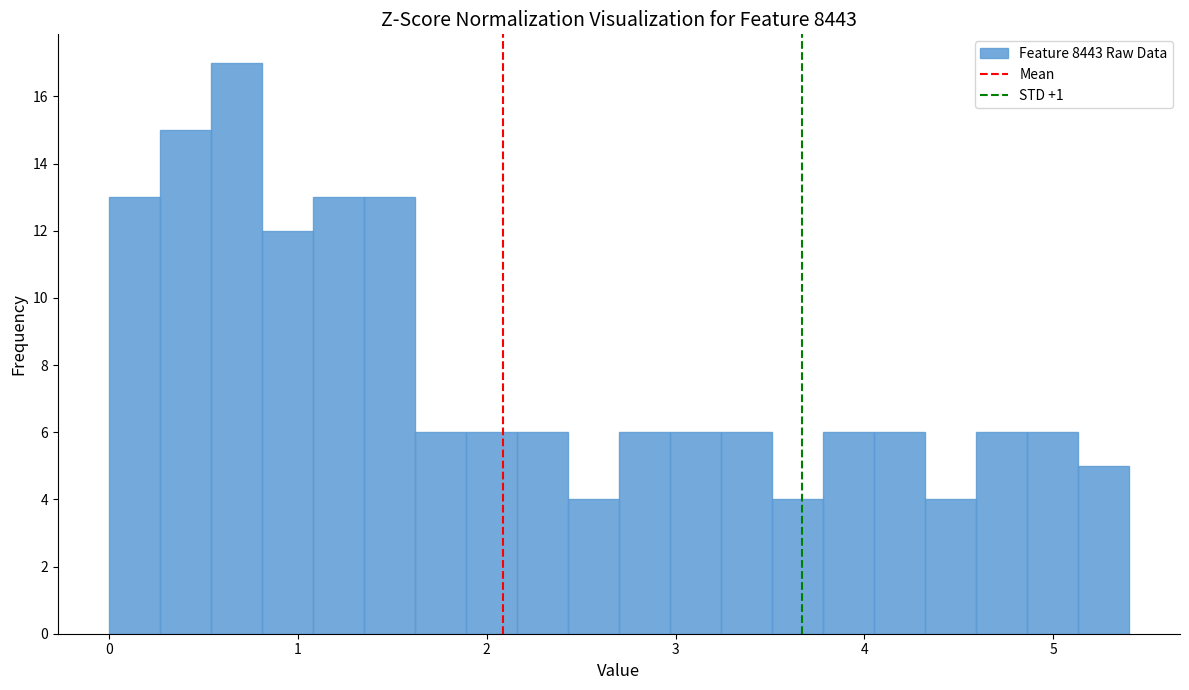

Around what value on the x-axis is the tallest bar? Give the approximate position of its centre, as read against the axis.

0.7